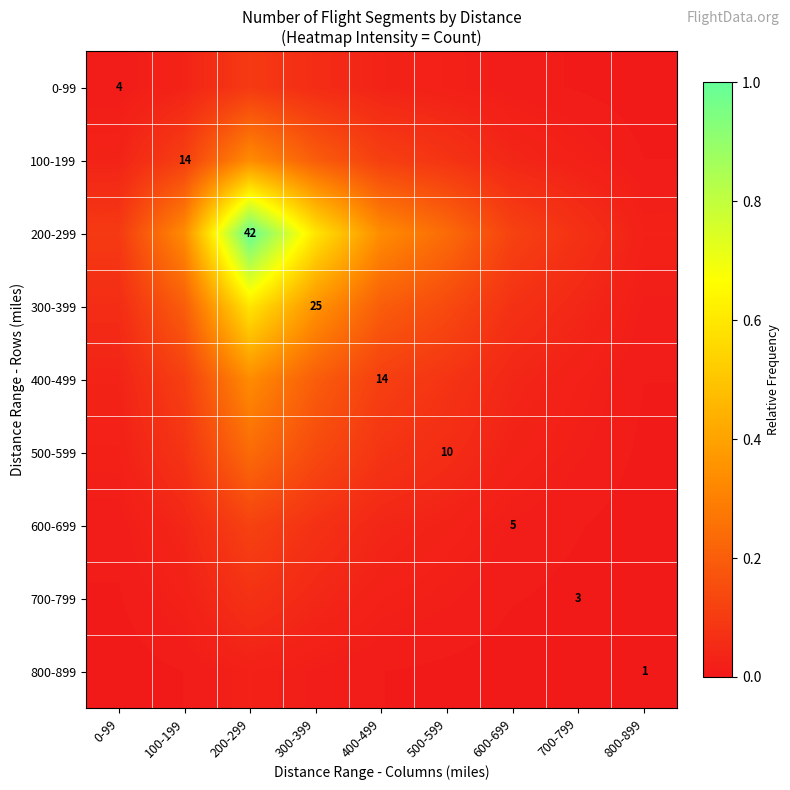

What is the difference between the highest and lowest values at 300-399?

0.6